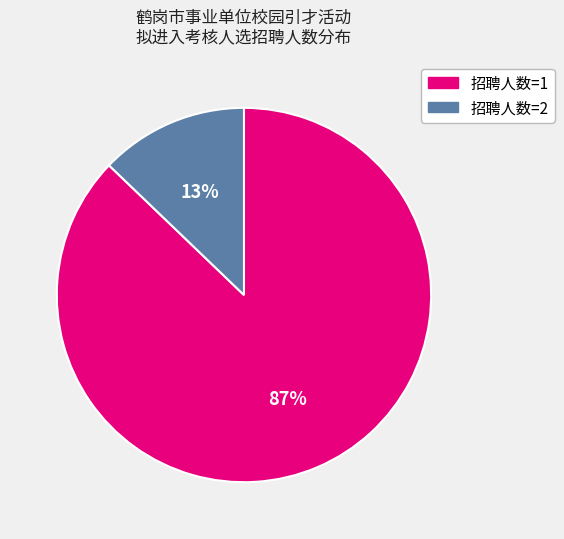

To the nearest percent, what is the average slice percentage?

50%